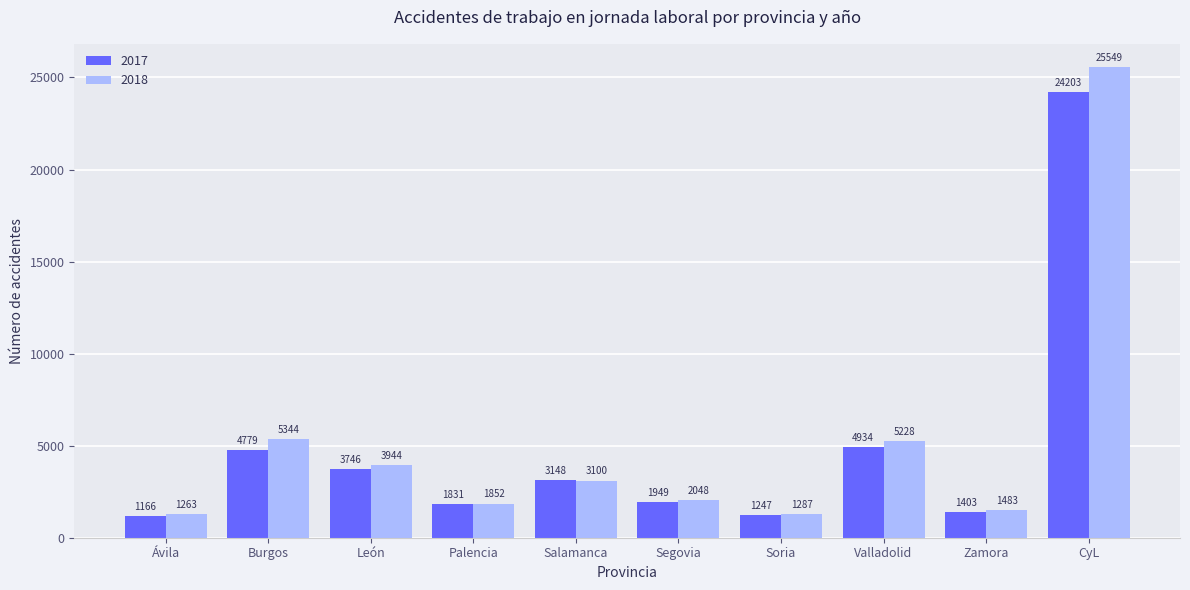

At León, list the series in order from smallest to largest.

2017, 2018